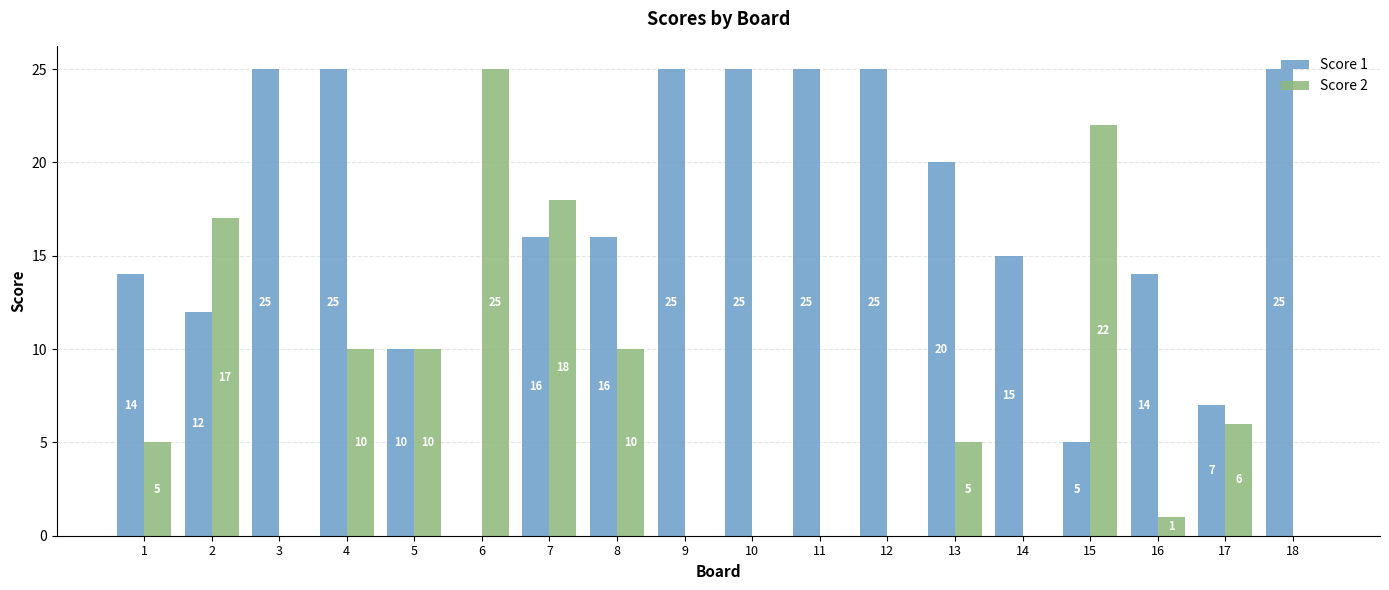

What is the sum of all Score 1 values?

304